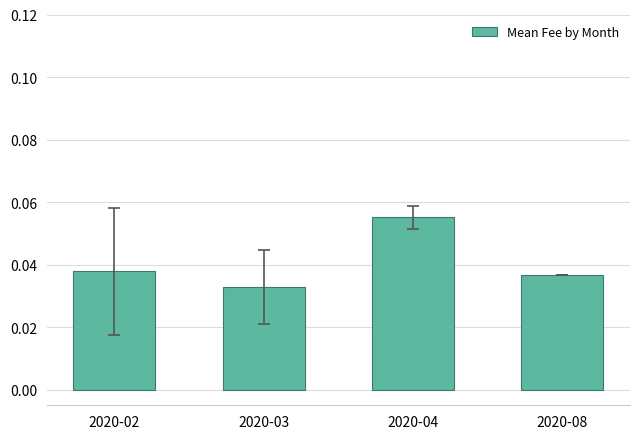

The chart shows a value of 0.1 at 2020-02. True or false?

False